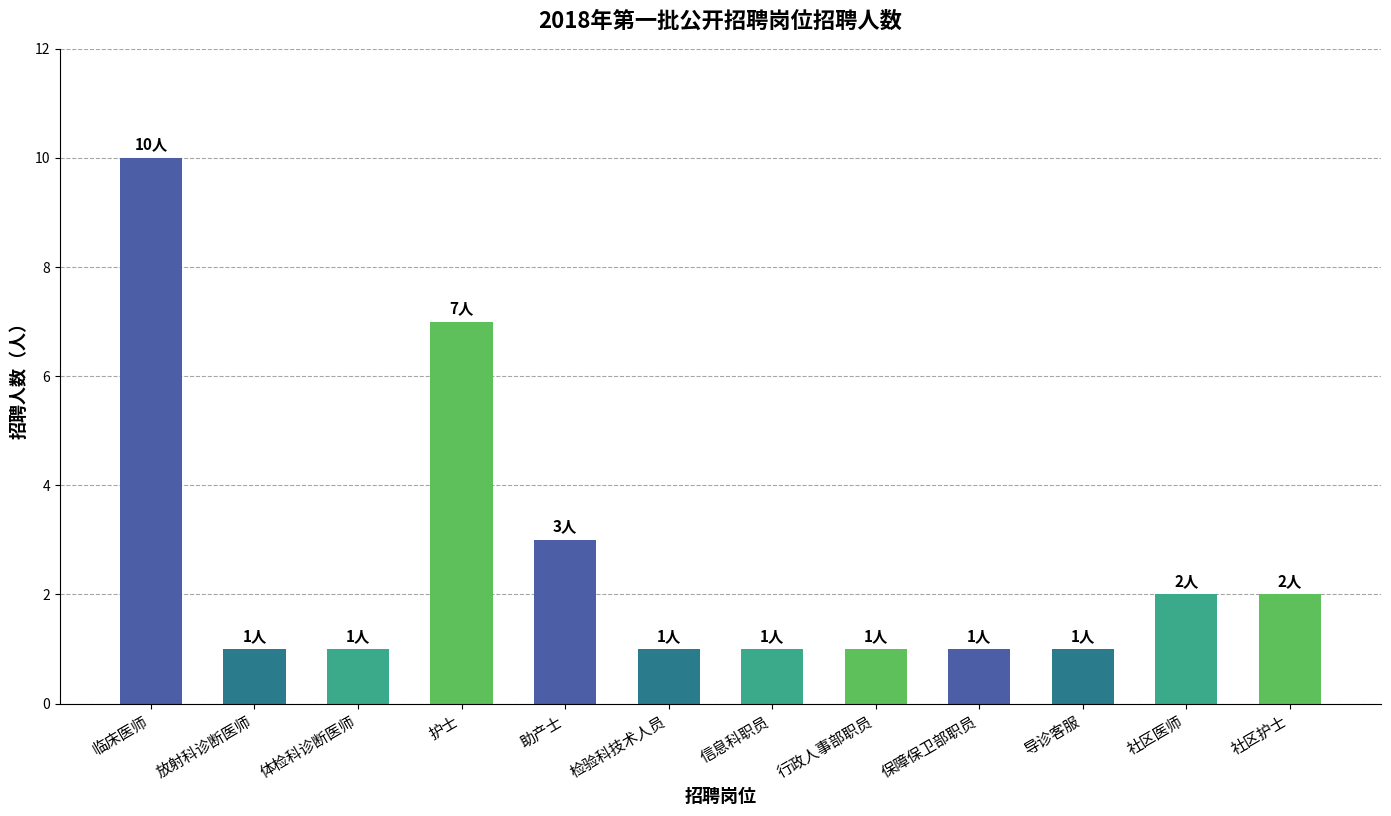

Reading right to left, list all the values displayed in this chart.

社区护士=2	社区医师=2	导诊客服=1	保障保卫部职员=1	行政人事部职员=1	信息科职员=1	检验科技术人员=1	助产士=3	护士=7	体检科诊断医师=1	放射科诊断医师=1	临床医师=10